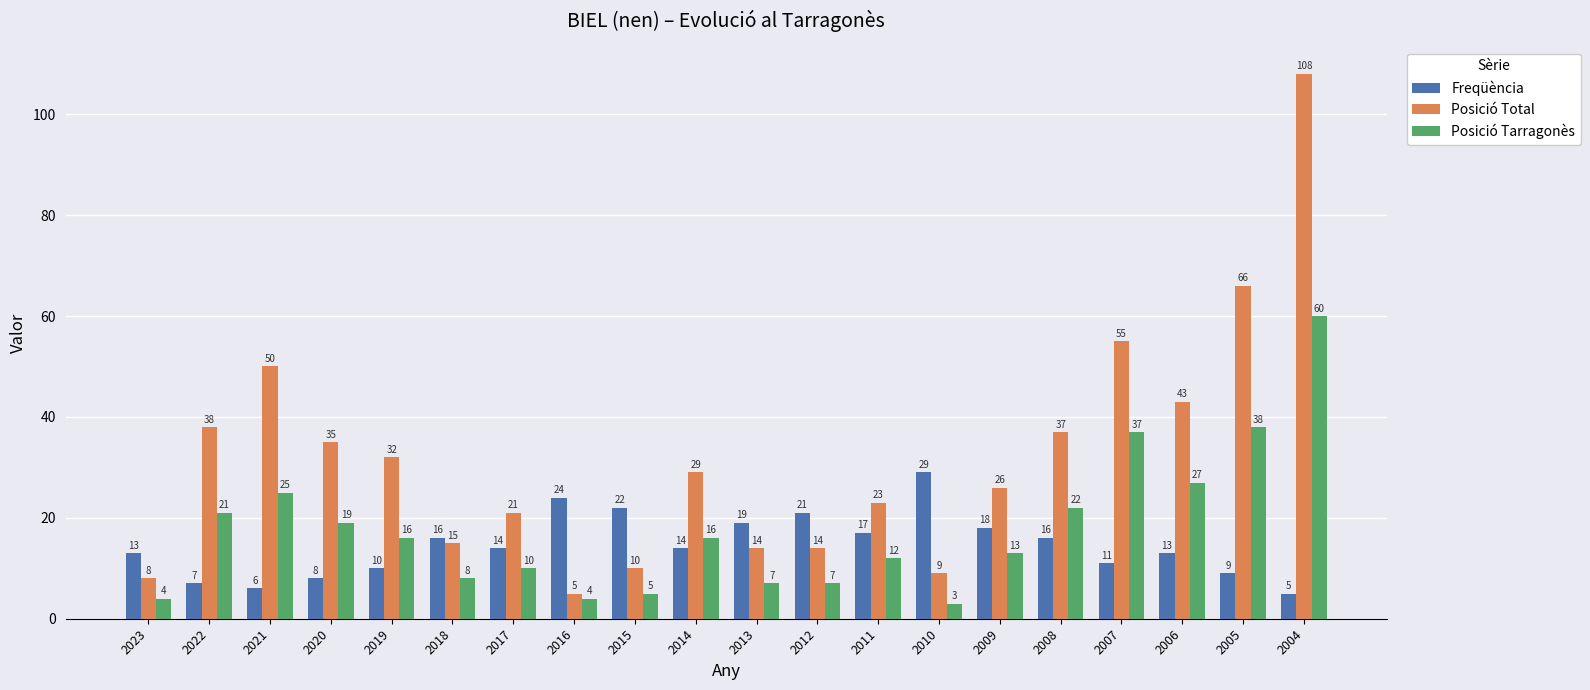

How many series are shown in this chart?

3